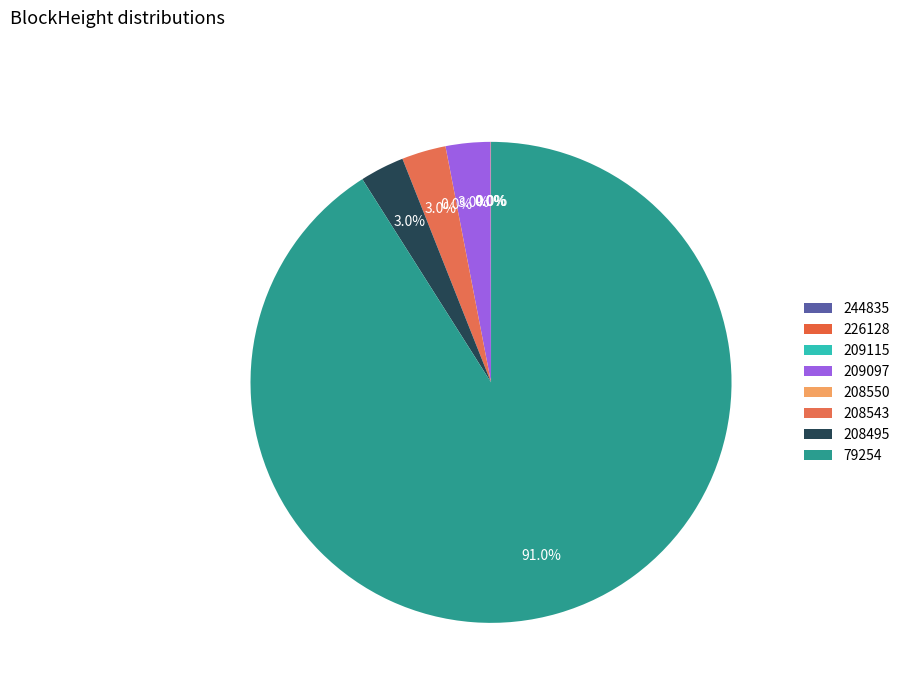

Is there a majority slice in this chart?

Yes